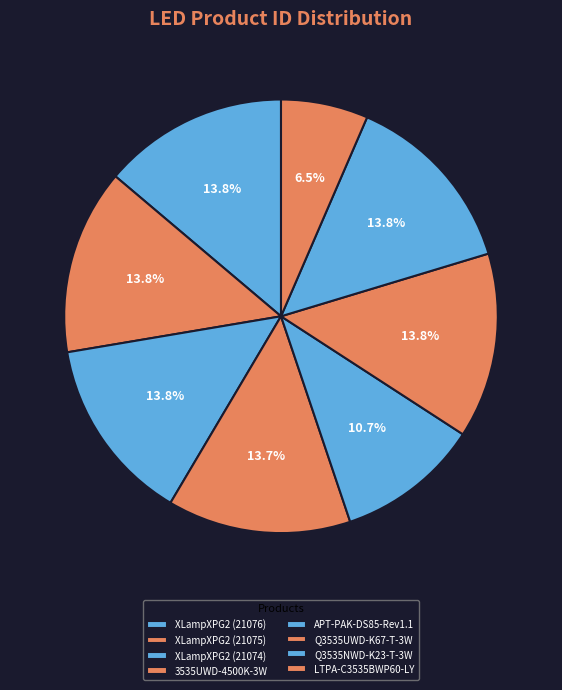

Is APT-PAK-DS85-Rev1.1 the majority of the pie?

No